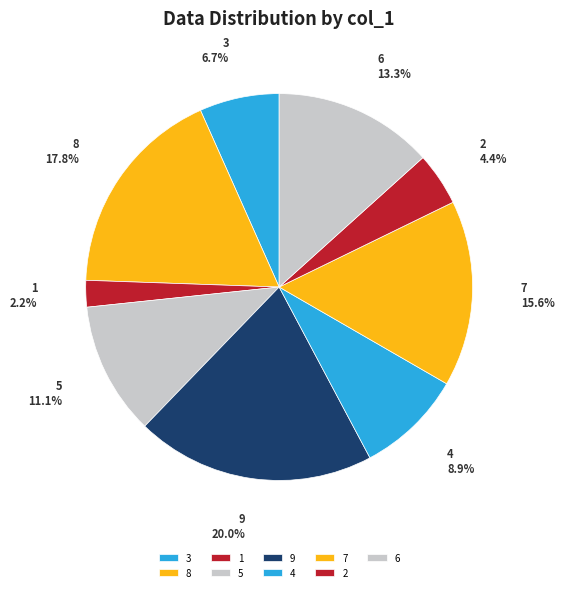

Between 4 and 8, which is larger?

8